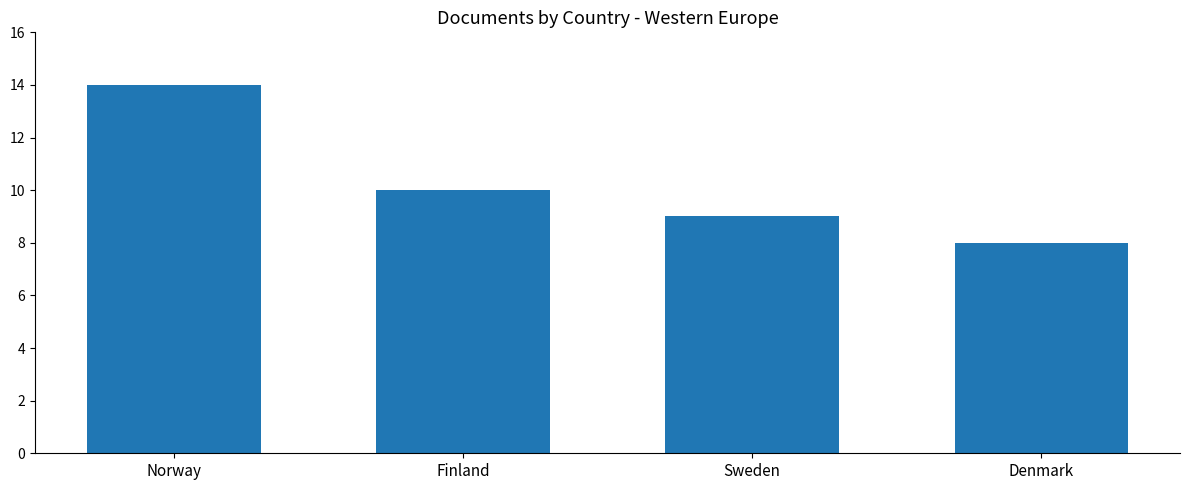

Between Denmark and Sweden, which is larger?

Sweden